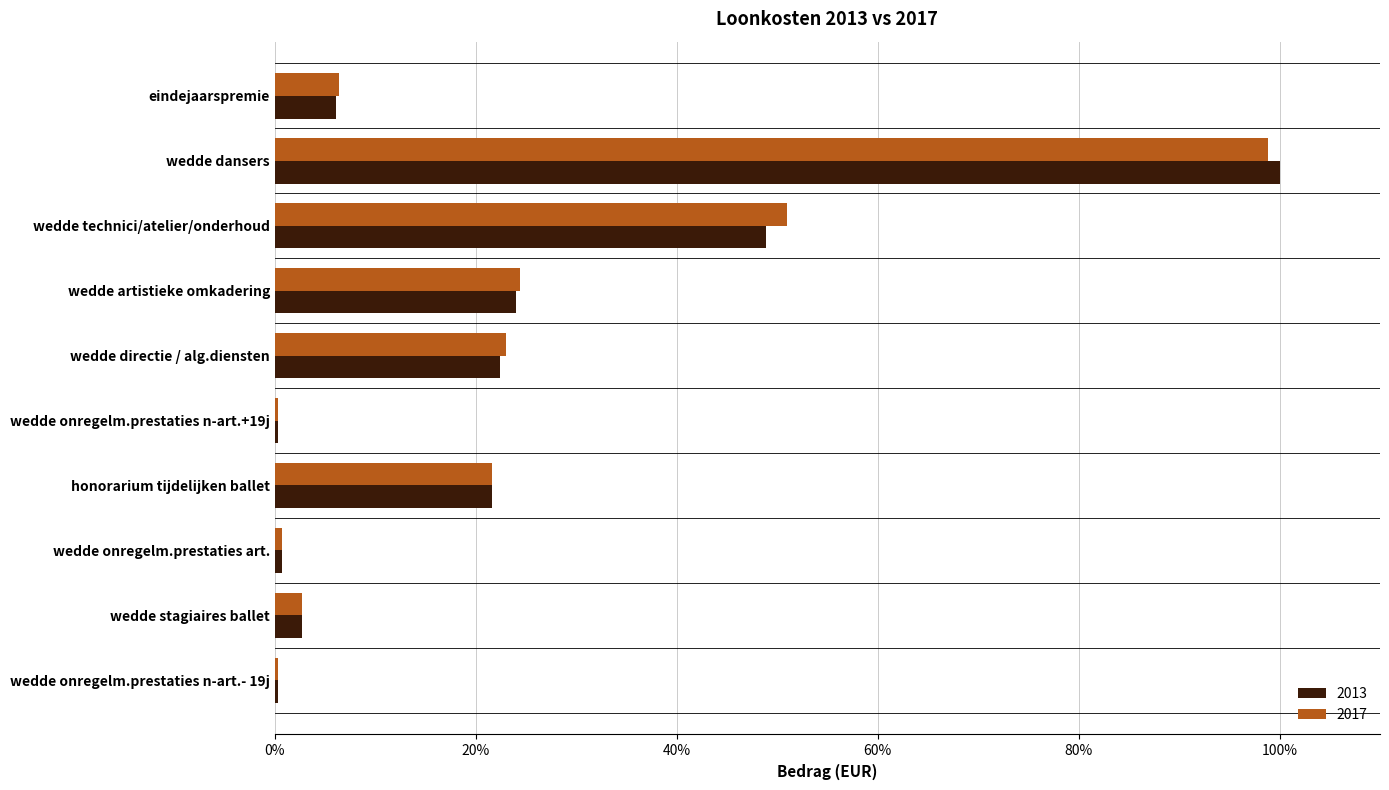

True or false: 2013 has a value of 0.3 at wedde onregelm.prestaties n-art.+19j.

True